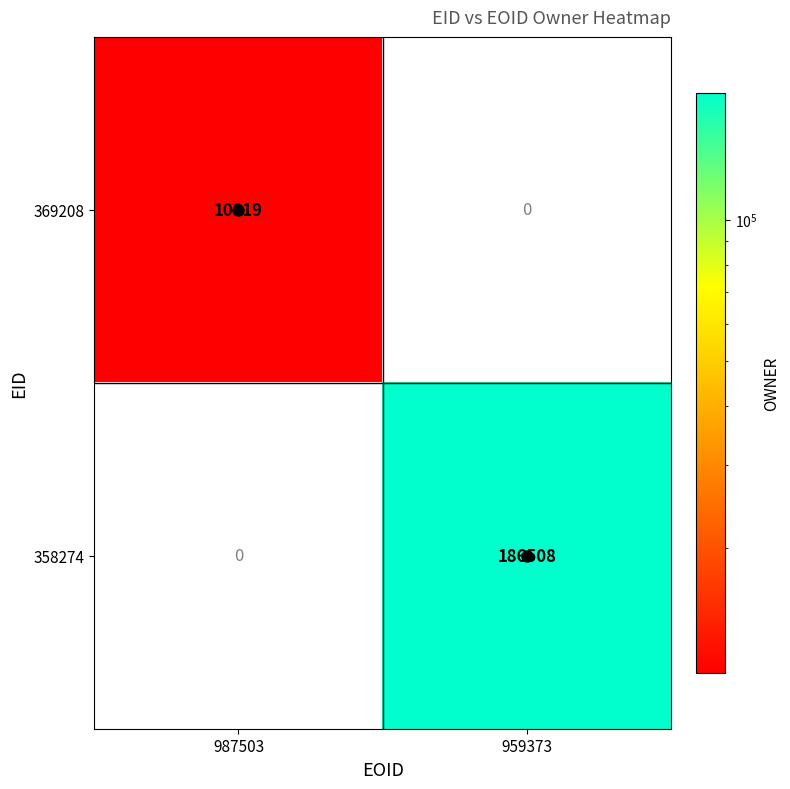

Which series has the largest total across all categories?

358274